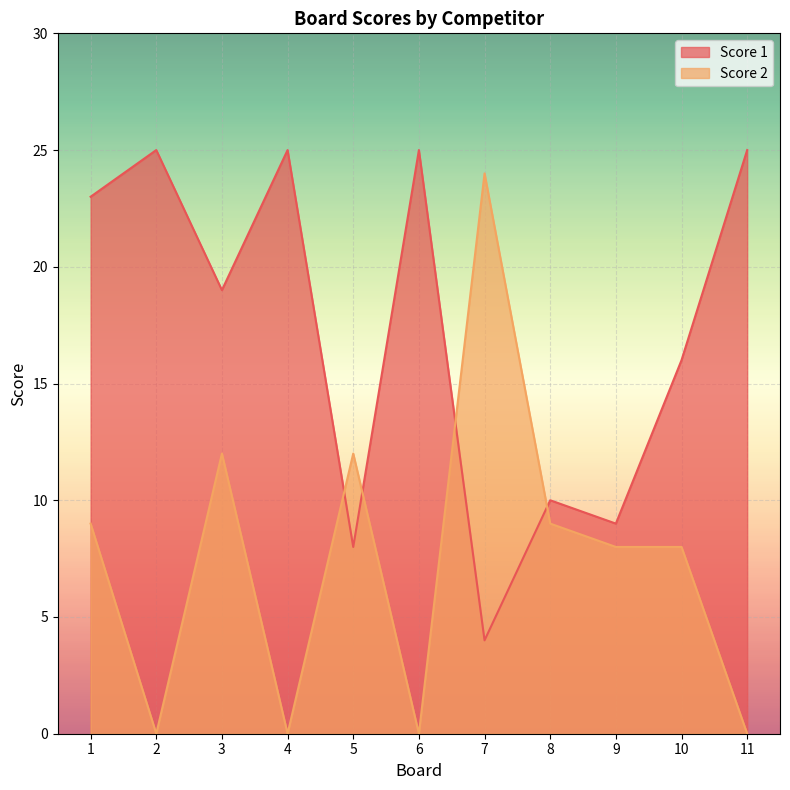

The Score 2 series shows 0 at 2. True or false?

True